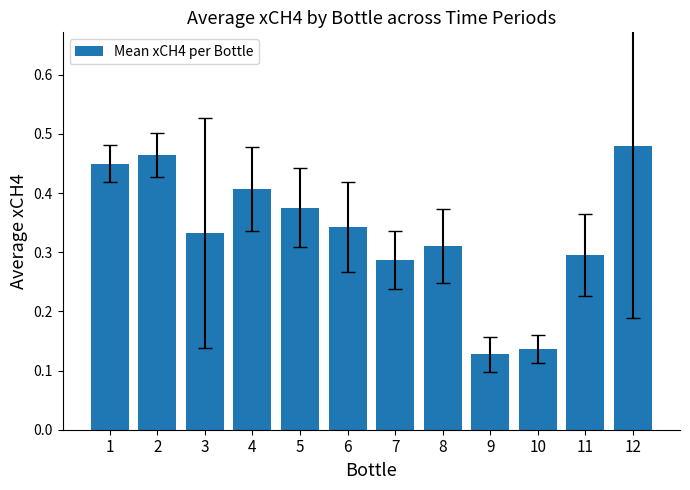

Rank the categories by value from lowest to highest.

9, 10, 7, 11, 8, 3, 6, 5, 4, 1, 2, 12